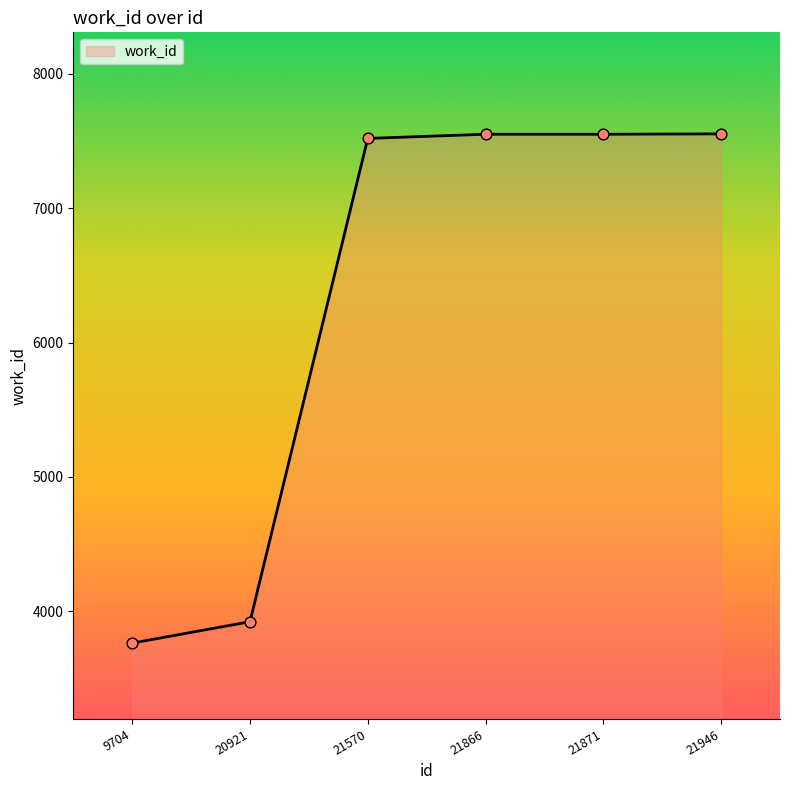

What is the change in value from 21570 to 21946?

+34